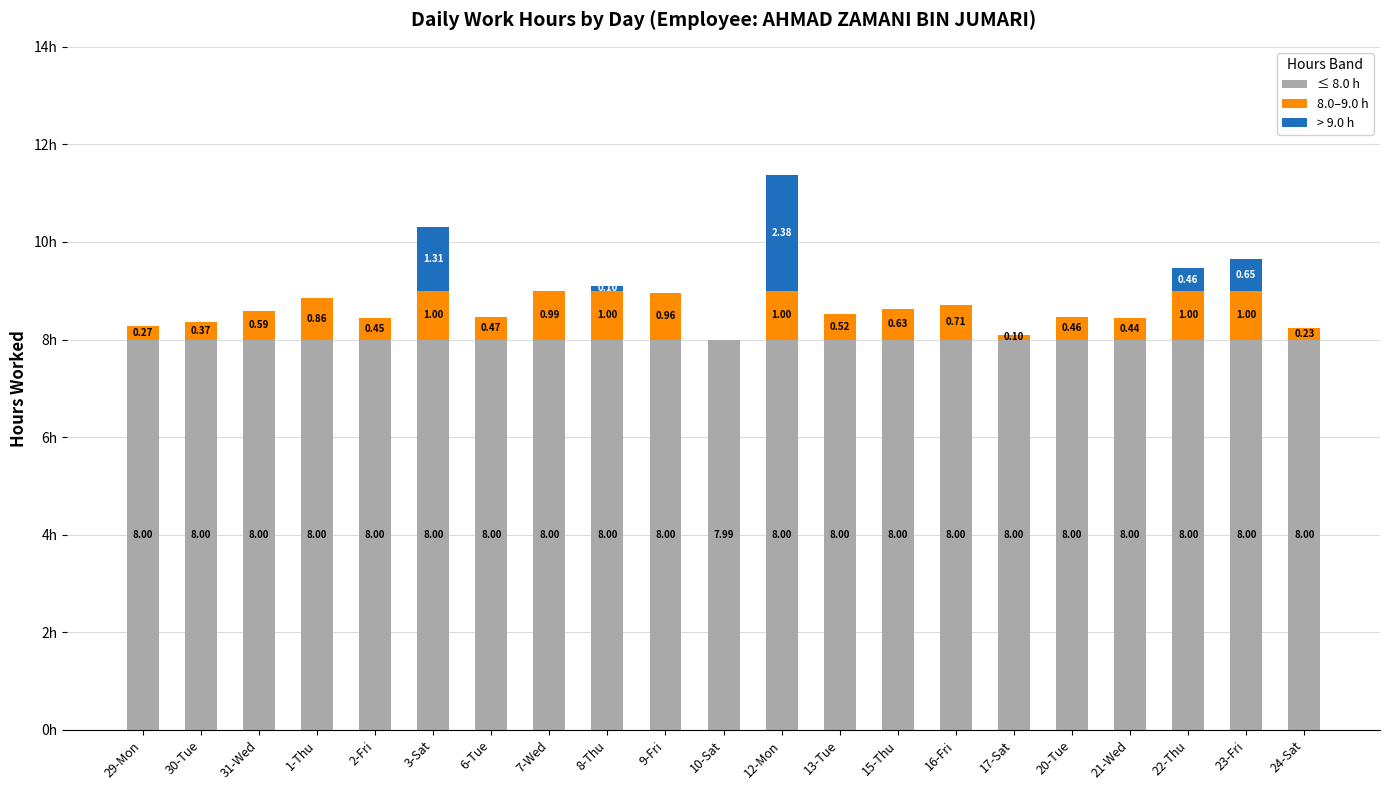

Between 17-Sat and 15-Thu, which is larger?

17-Sat